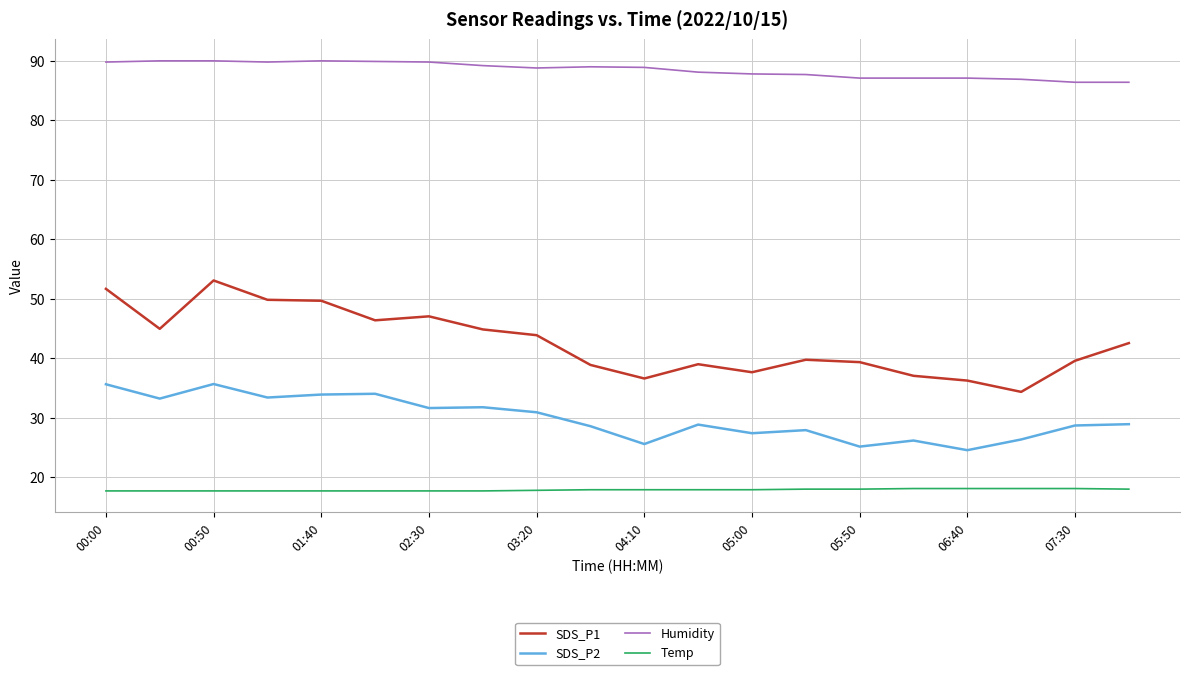

Rank the series by their maximum value, from highest to lowest.

Humidity, SDS_P1, SDS_P2, Temp